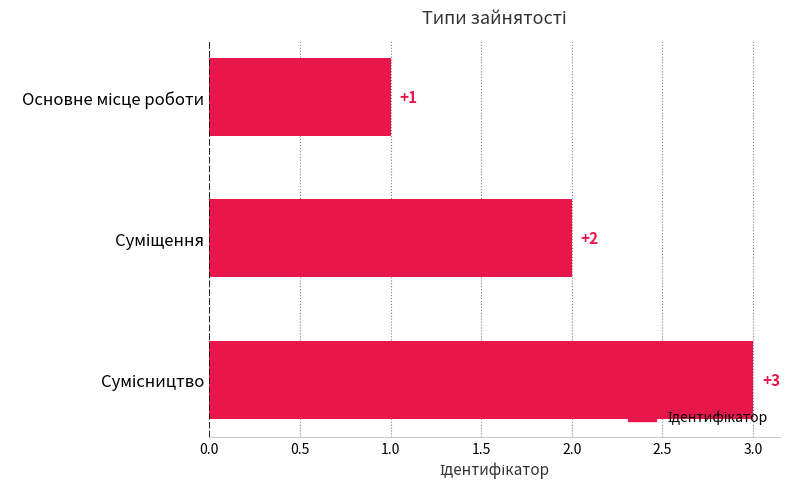

What is the difference between the maximum and minimum values?

2